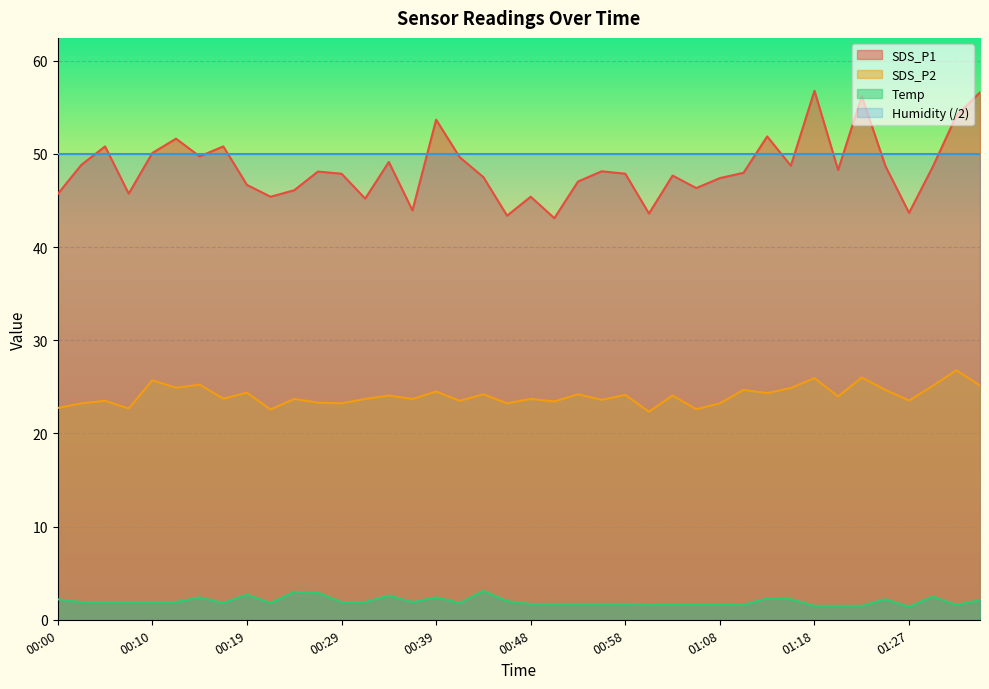

What is the value of the SDS_P1 point at the 5th from the left?

50.1